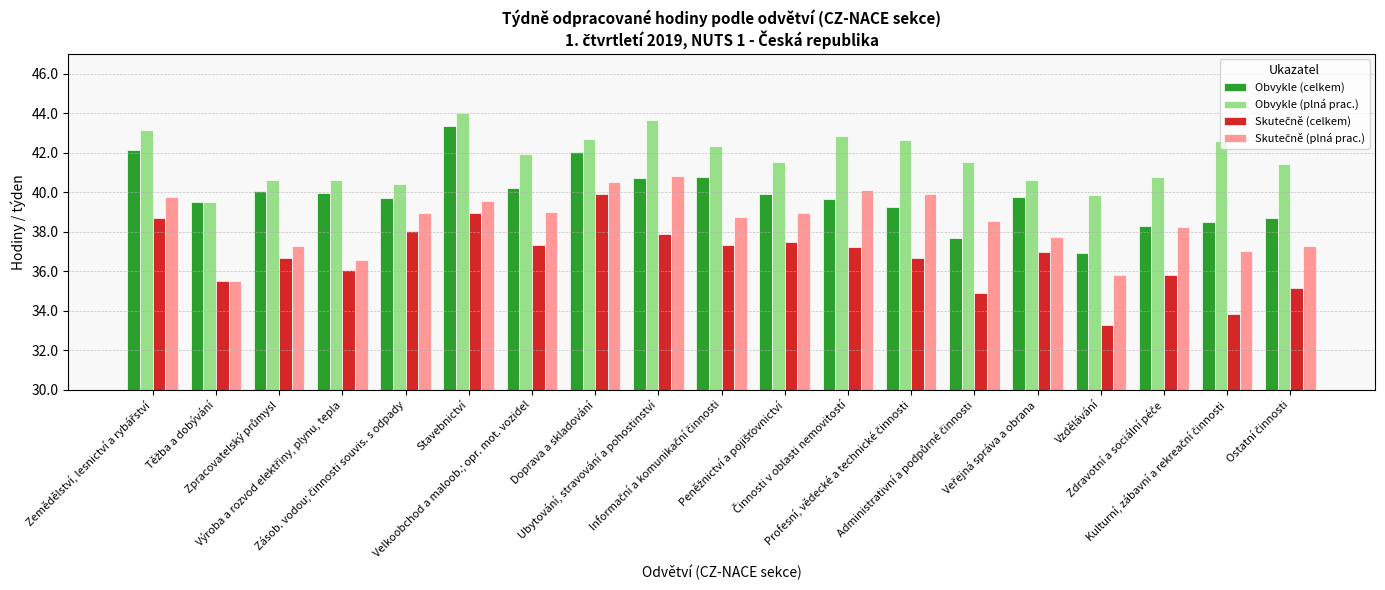

Which series has the largest total across all categories?

Obvykle (plná prac.)